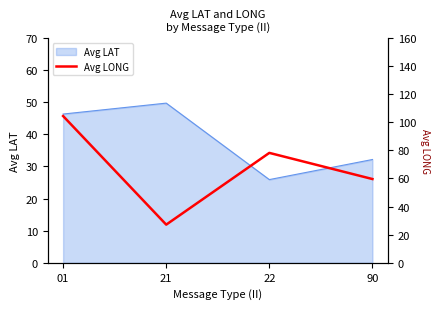

Does the chart display data point markers on the line(s)?

No